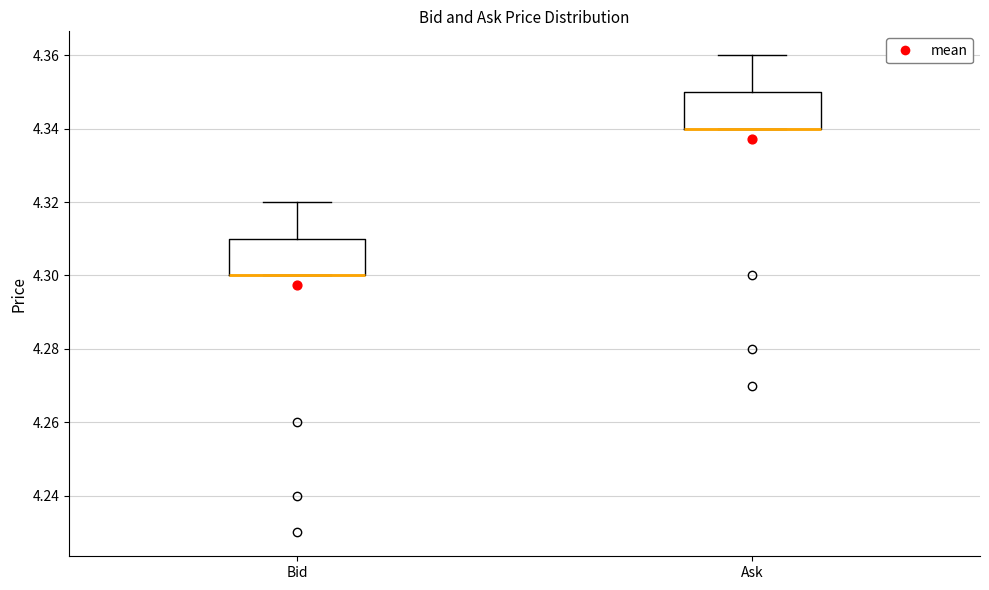

Reading left to right, transcribe this box plot: for each box, give where its median line is, the range the box spans, and where its two whiskers end, as read against the y-axis. The values are not printed on the chart, so give them approximately, as read against the axis.

Bid: median 4.30 (drawn on the box's lower edge), box 4.30 to 4.31, whiskers 4.30 to 4.32
Ask: median 4.34 (drawn on the box's lower edge), box 4.34 to 4.35, whiskers 4.34 to 4.36